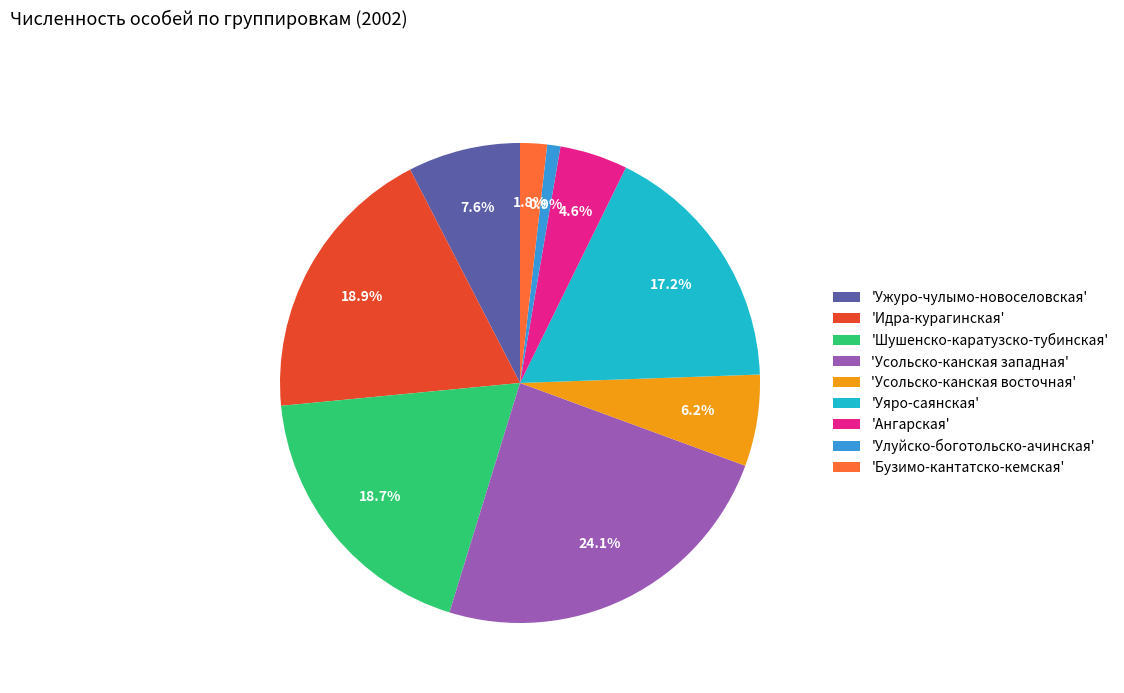

Is there any slice that represents more than half of the pie?

No